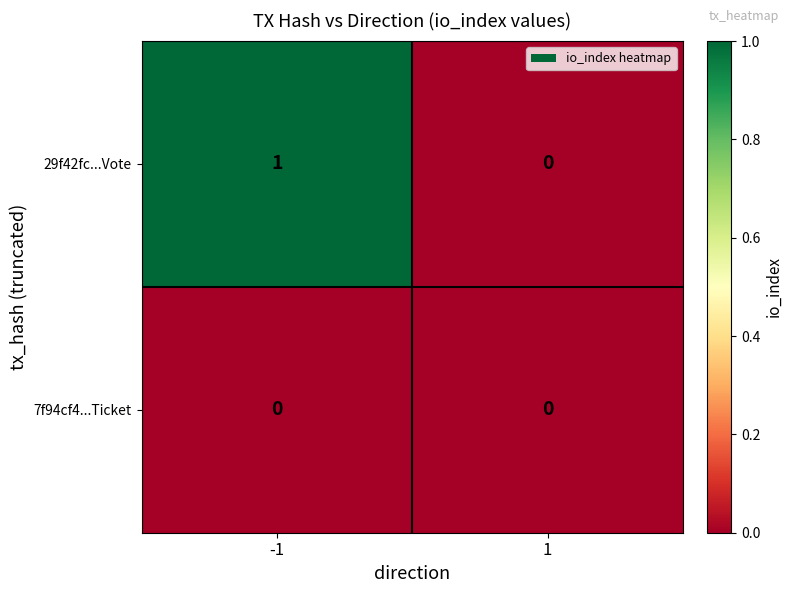

List the series in order of their peak value, highest first.

29f42fc...Vote, 7f94cf4...Ticket